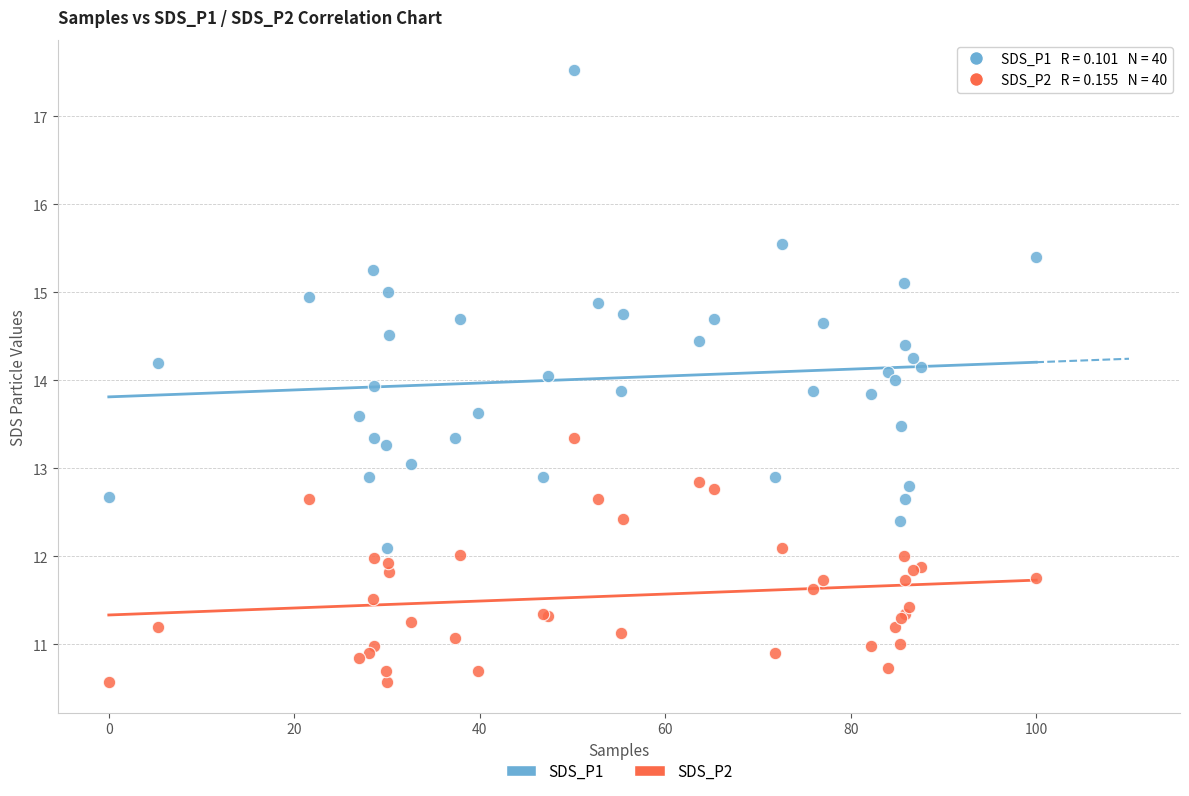

What are all the series names shown in the legend?

SDS_P1, SDS_P2